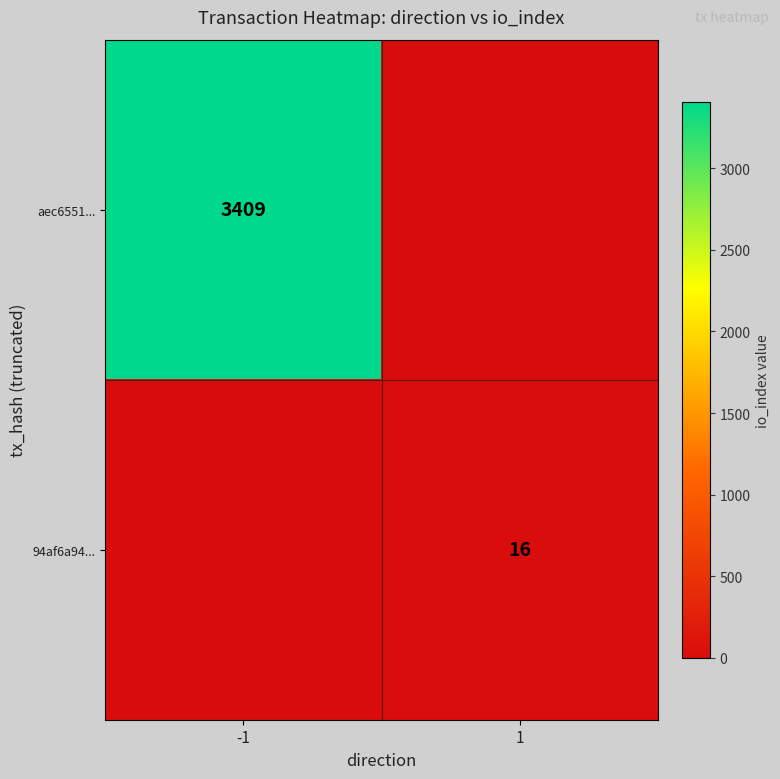

True or false: 94af6a94... has a value of 25 at 1.

False